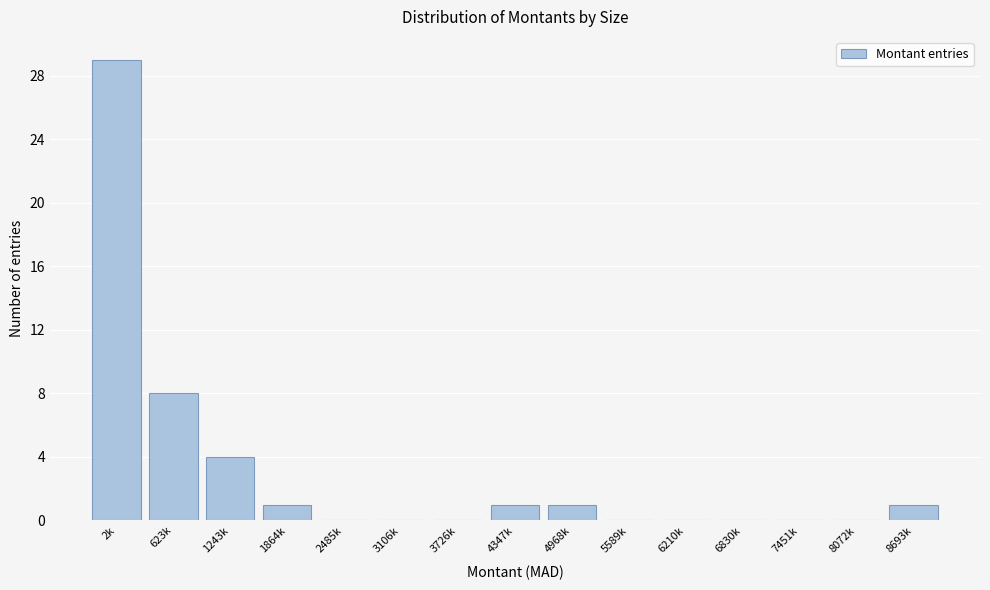

Reading right to left, transcribe all the data shown in this chart.

8693k=1	8072k=0	7451k=0	6830k=0	6210k=0	5589k=0	4968k=1	4347k=1	3726k=0	3106k=0	2485k=0	1864k=1	1243k=4	623k=8	2k=29